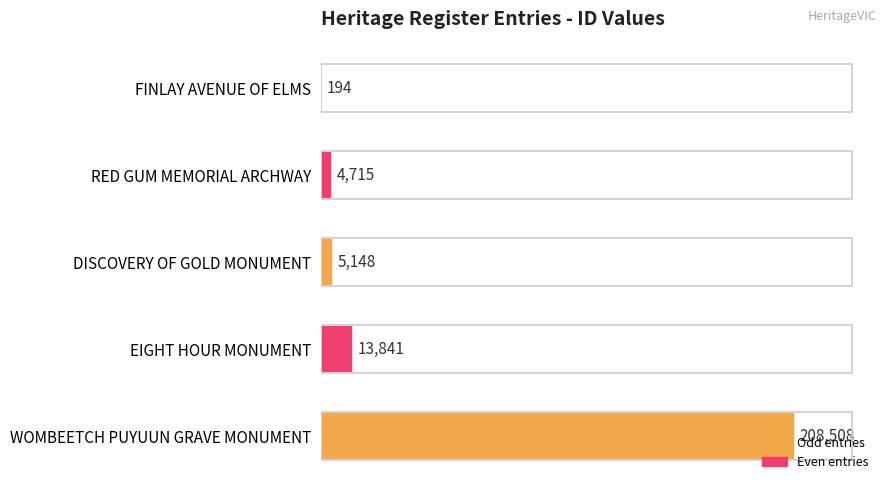

What is the average value?

46481